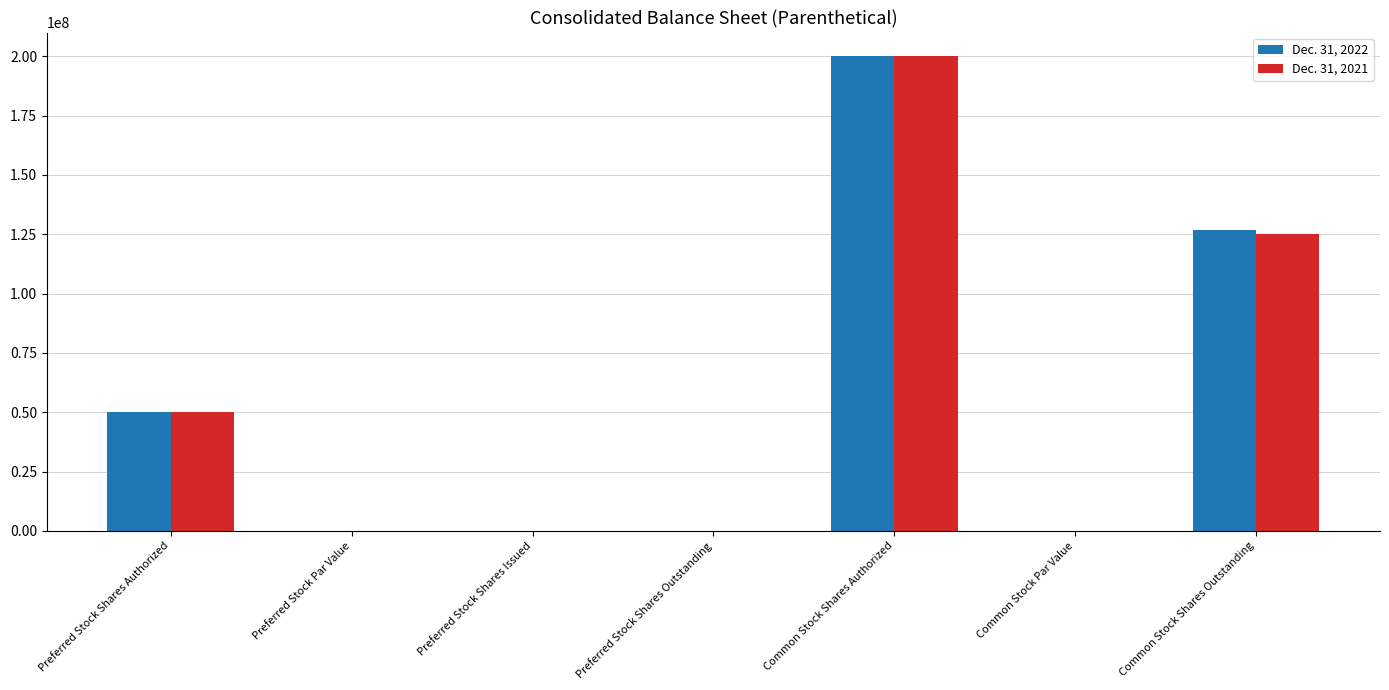

What is the sum of all Dec. 31, 2022 values?

376702545.0